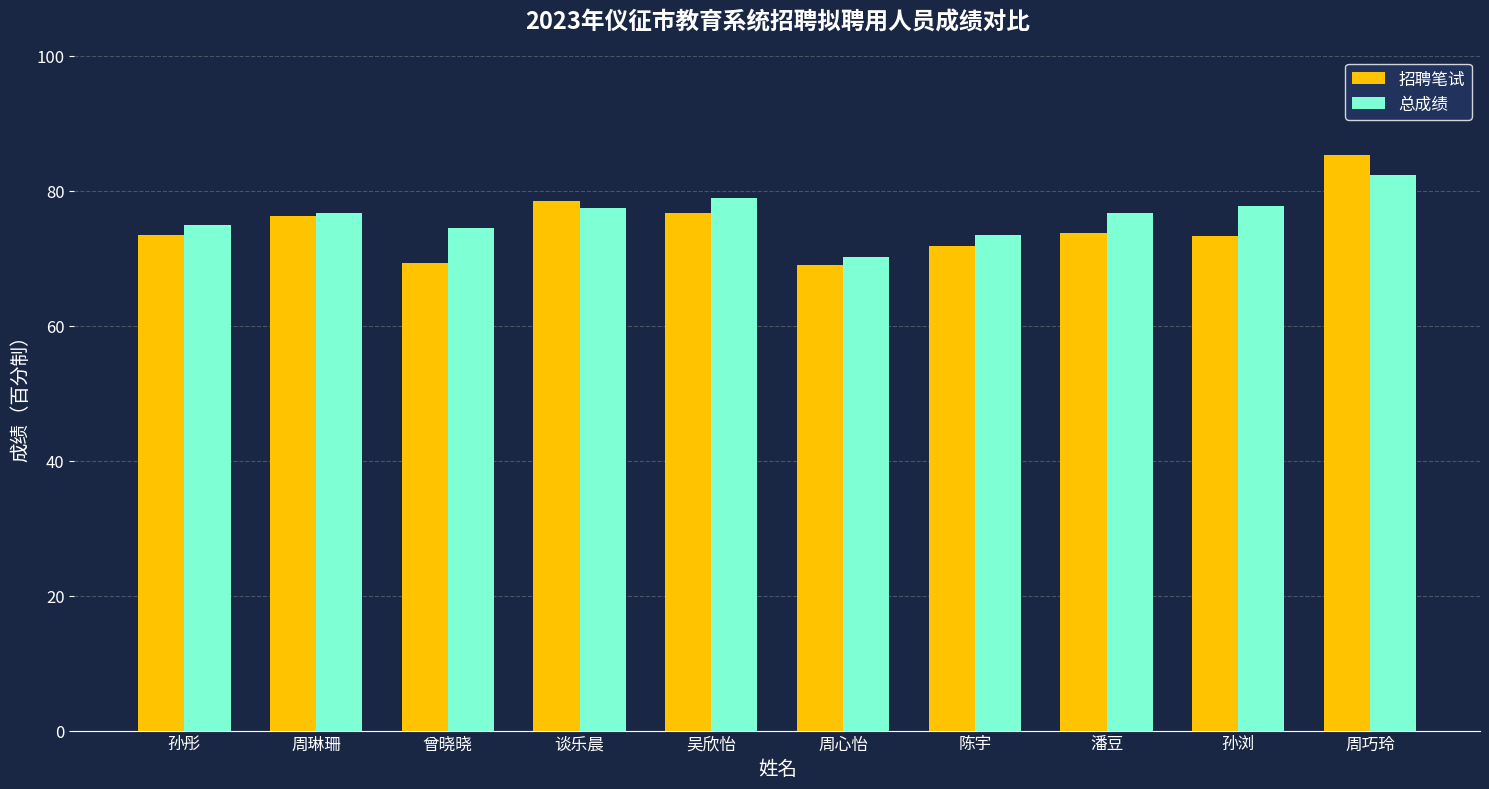

Which series has the widest spread of values?

招聘笔试